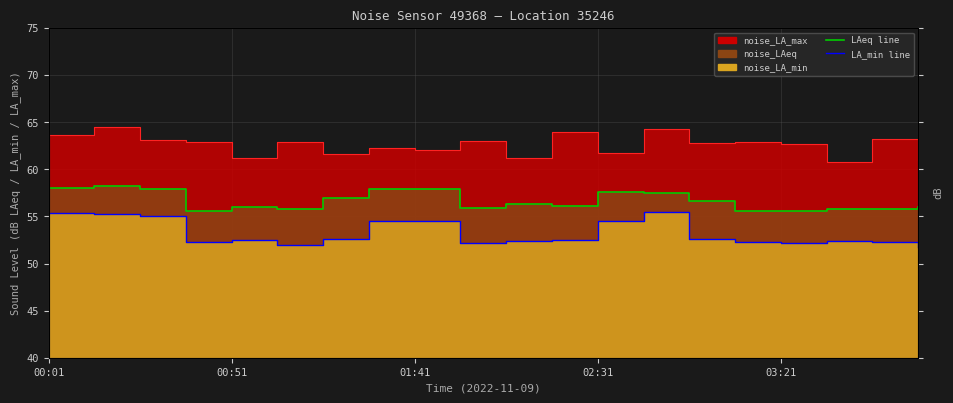

Where is noise_LA_max nearest to the value 62?

01:41